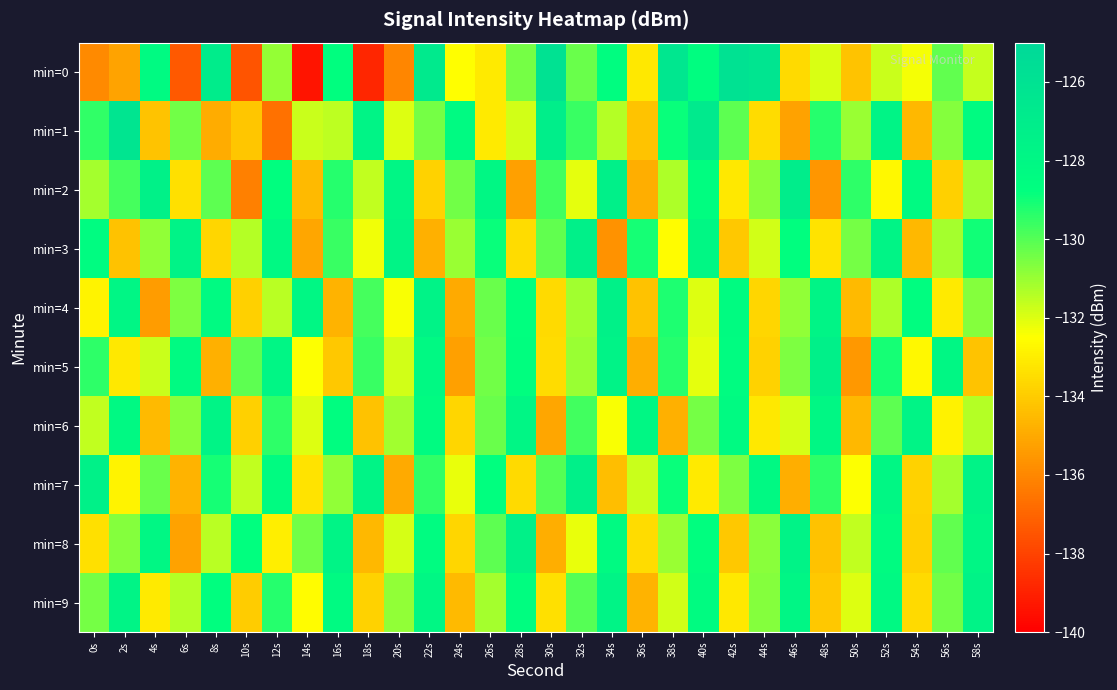

What is the greatest value displayed?

-126.0